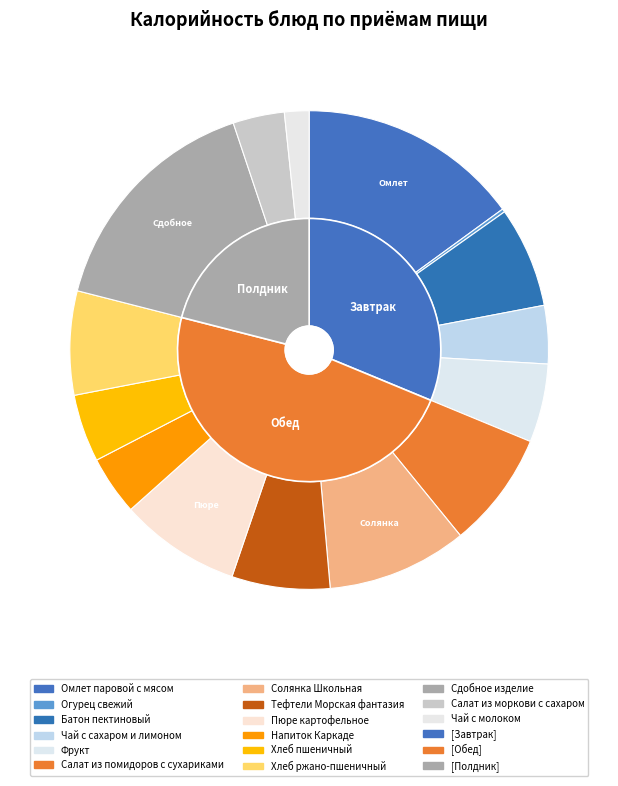

Is it true that Фрукт is 5% of the pie?

True